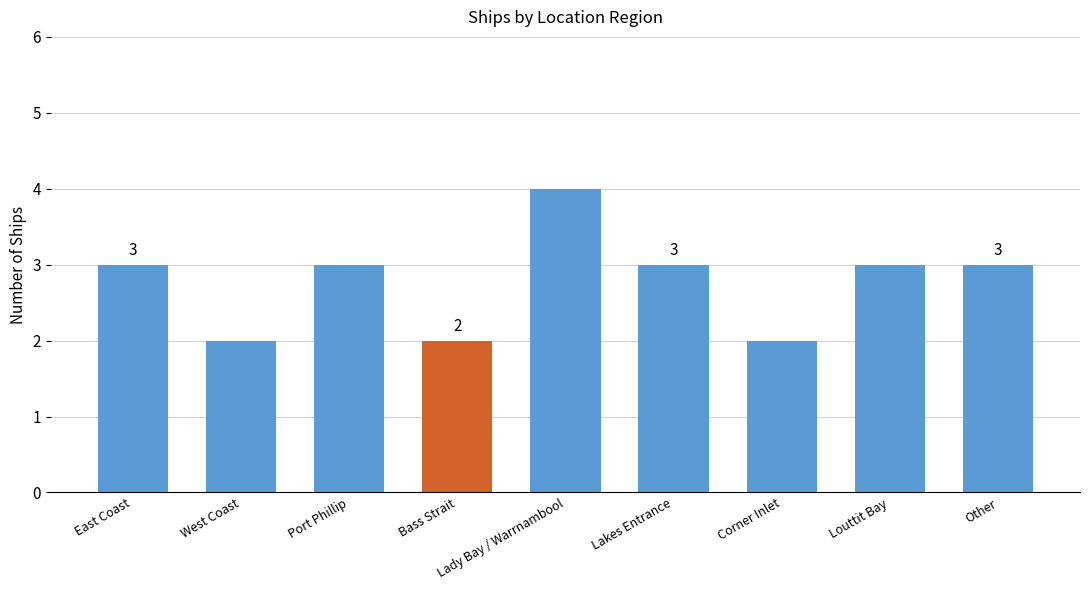

What is the label of the 7th bar from the left?

Corner Inlet